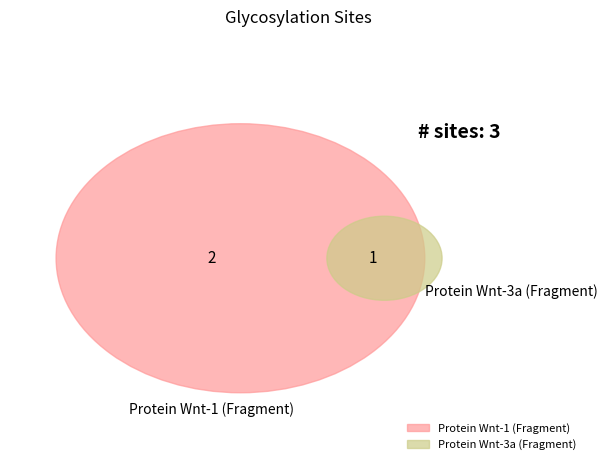

What is the change in value from Protein Wnt-1 (Fragment) to Protein Wnt-3a (Fragment)?

-1